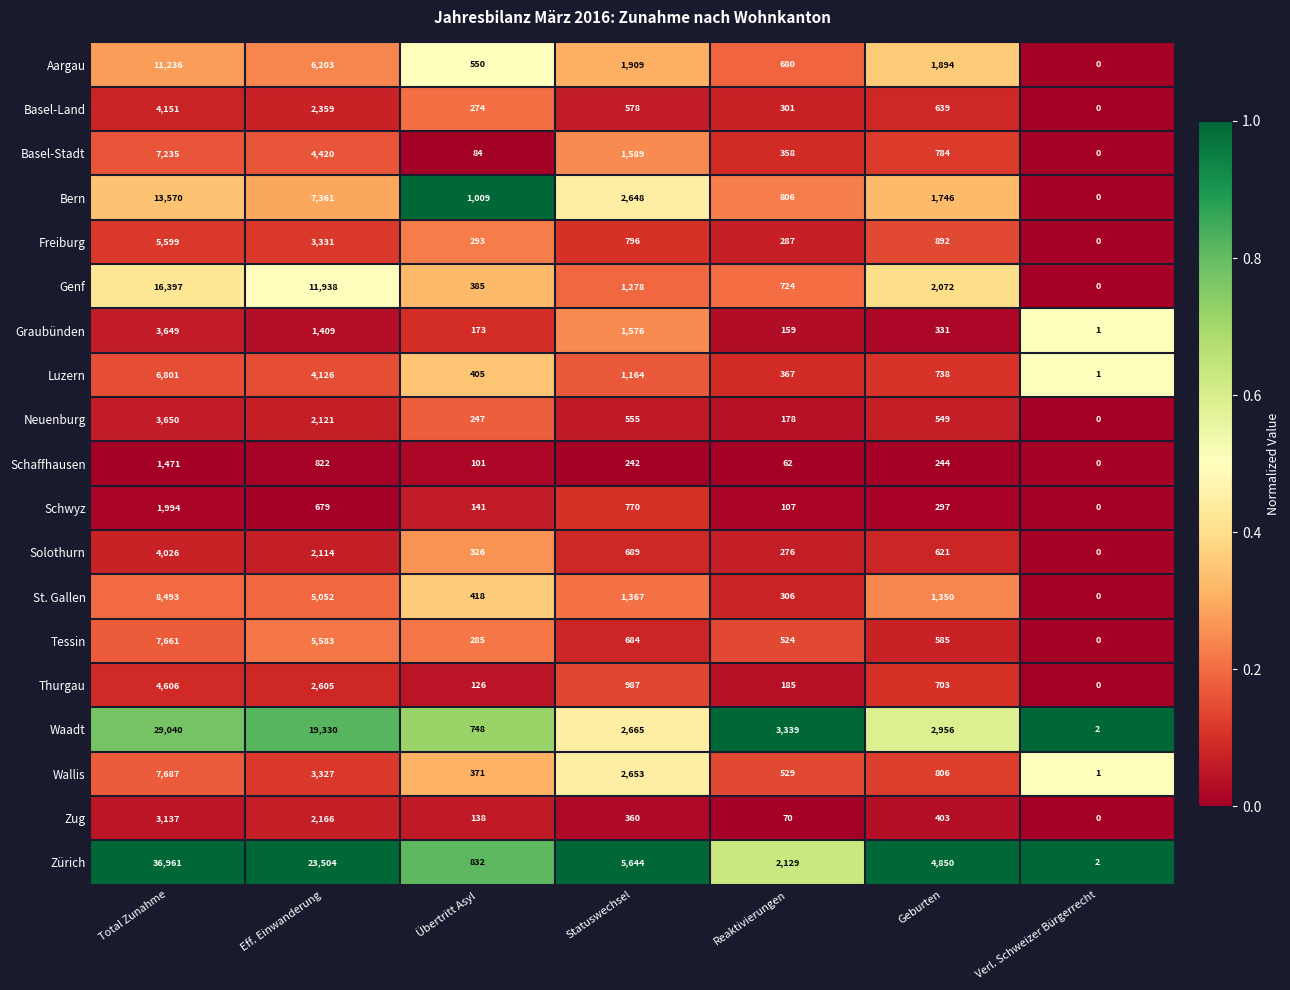

True or false: Freiburg has a value of 287 at Reaktivierungen.

True